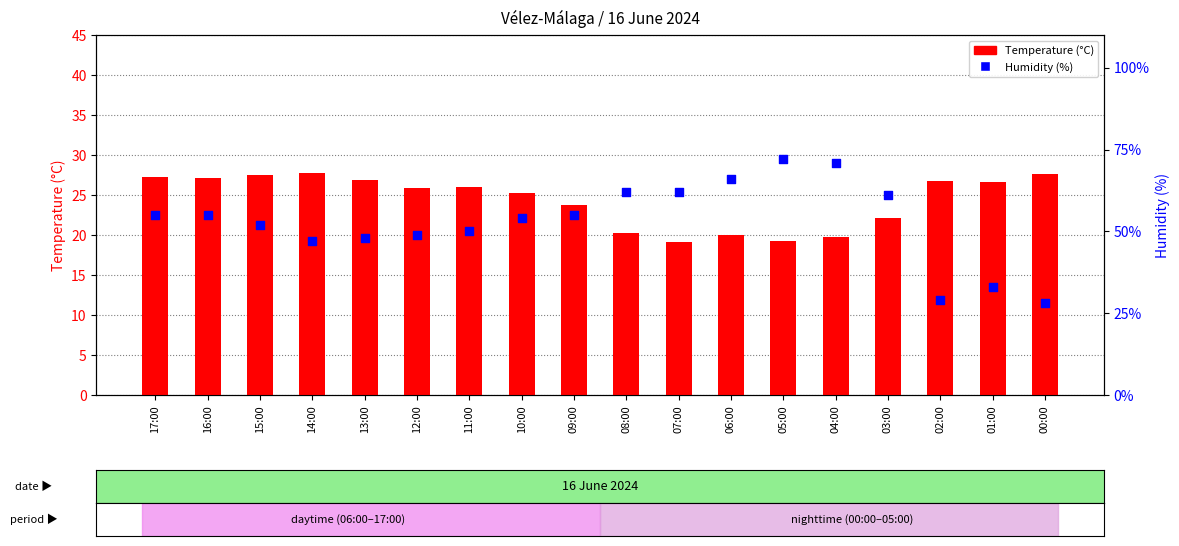

Which series contains the highest Y value?

Humidity (%)